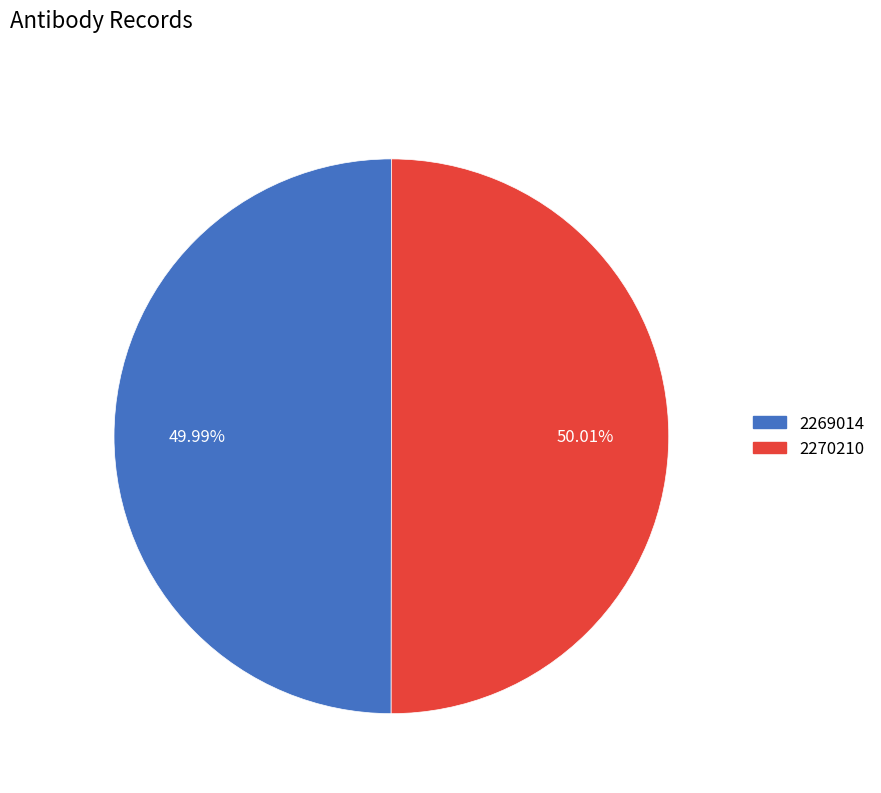

What is the ratio of the value at 2269014 to the value at 2270210?

1.0